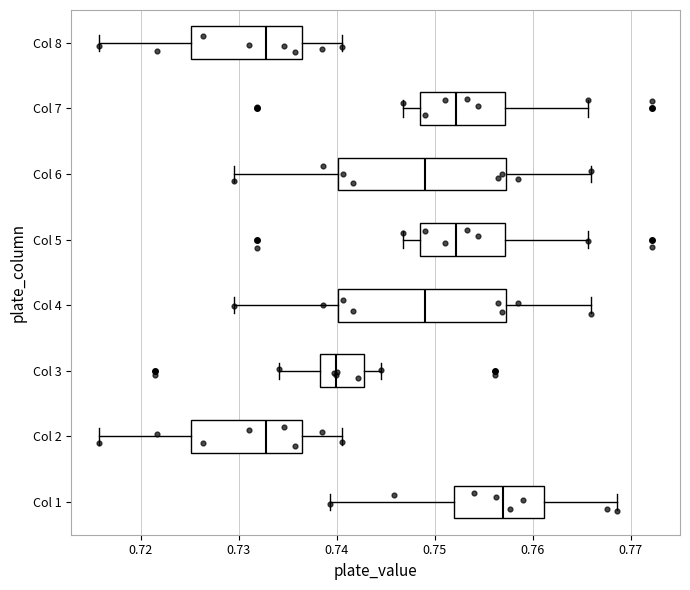

Where does the right whisker of the box for Col 8 end on the x-axis? The values are not printed on the chart, so give them approximately, as read against the axis.

0.741